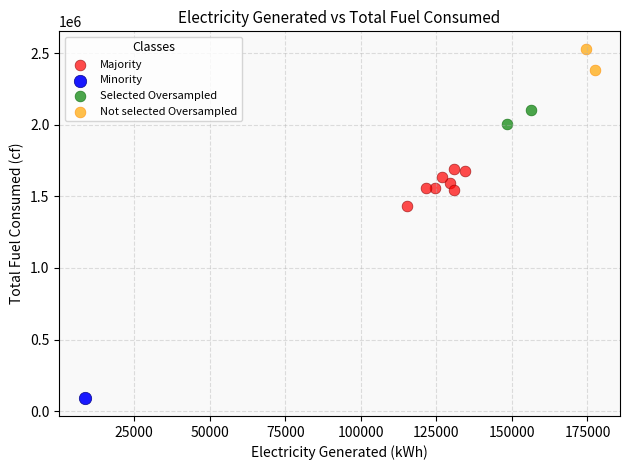

What are all the series names shown in the legend?

Majority, Minority, Selected Oversampled, Not selected Oversampled